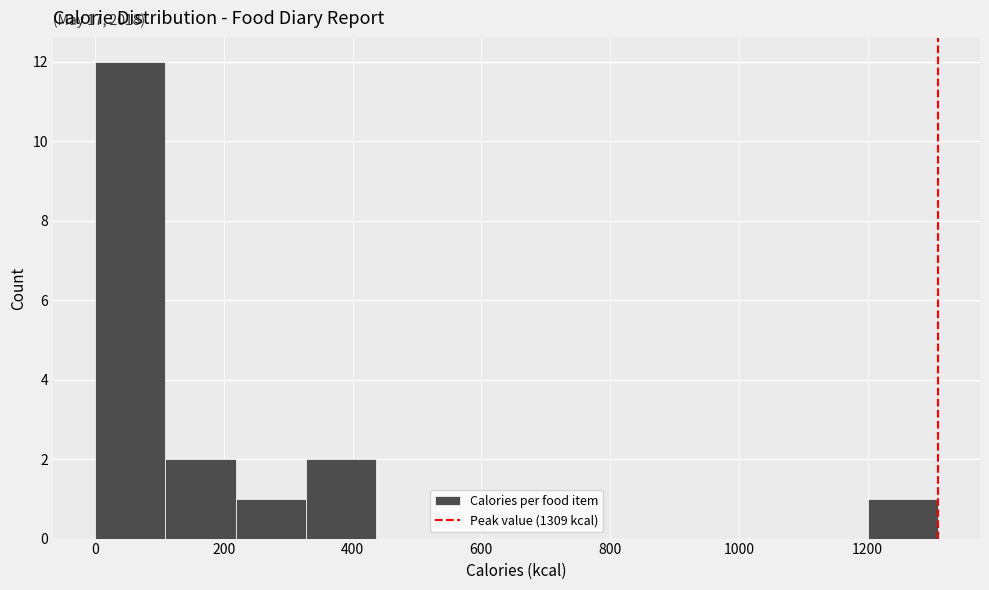

Which range on the x-axis has the tallest bar?

0 to 100